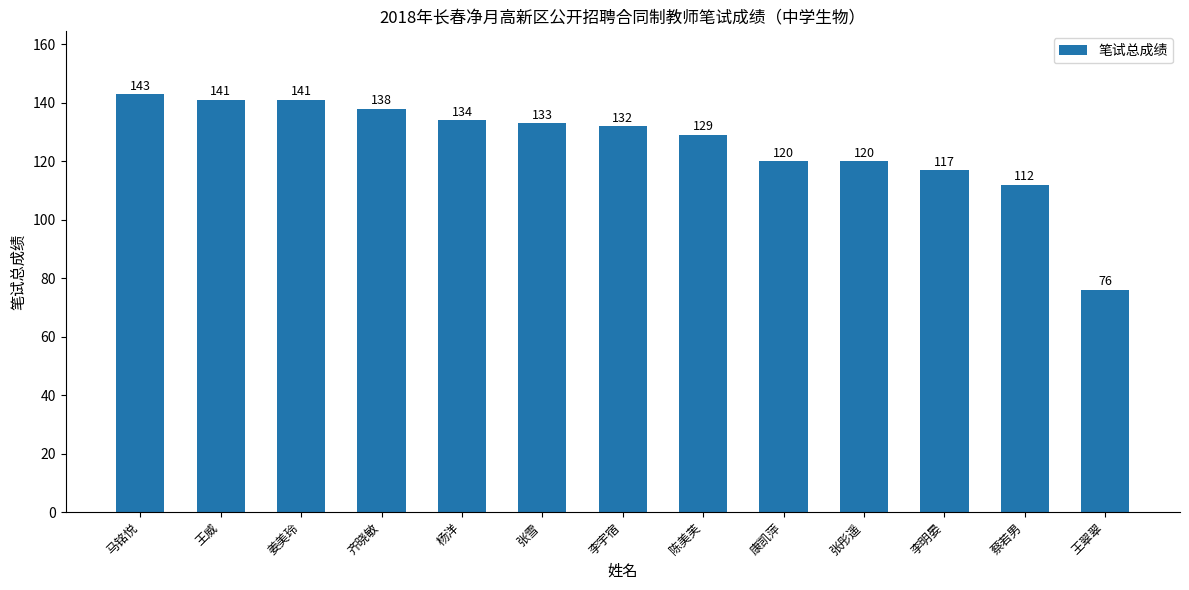

True or false: the data shows 138 at 齐晓敏.

True